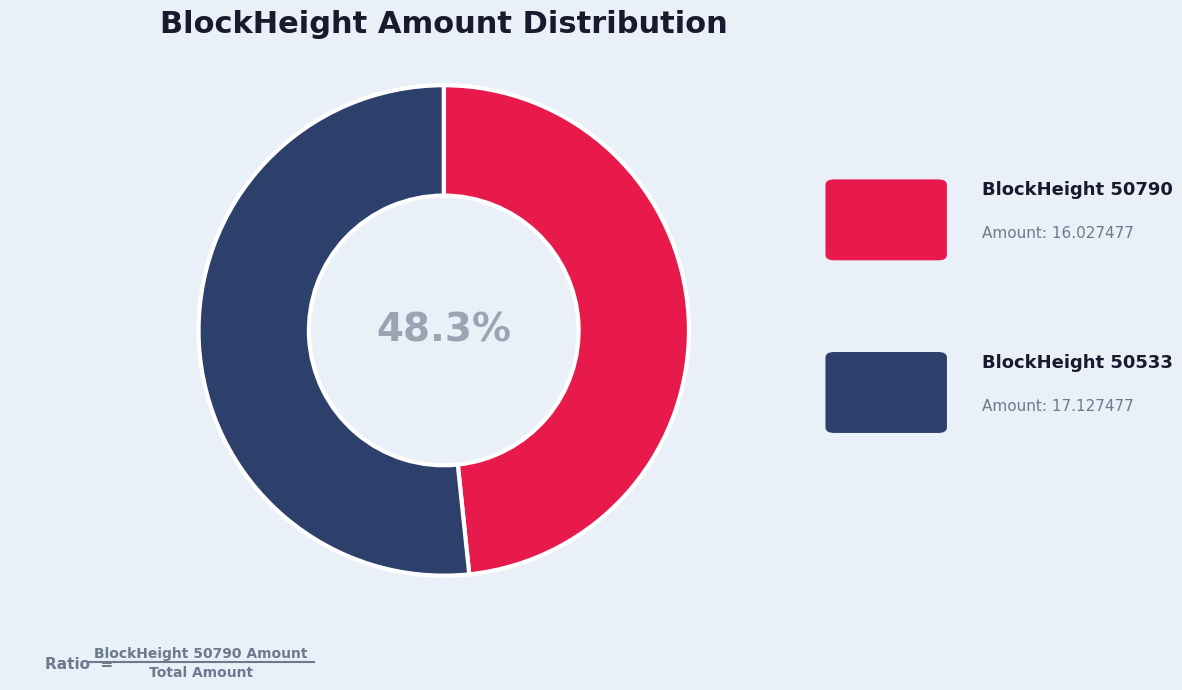

Is there any slice that represents more than half of the pie?

Yes